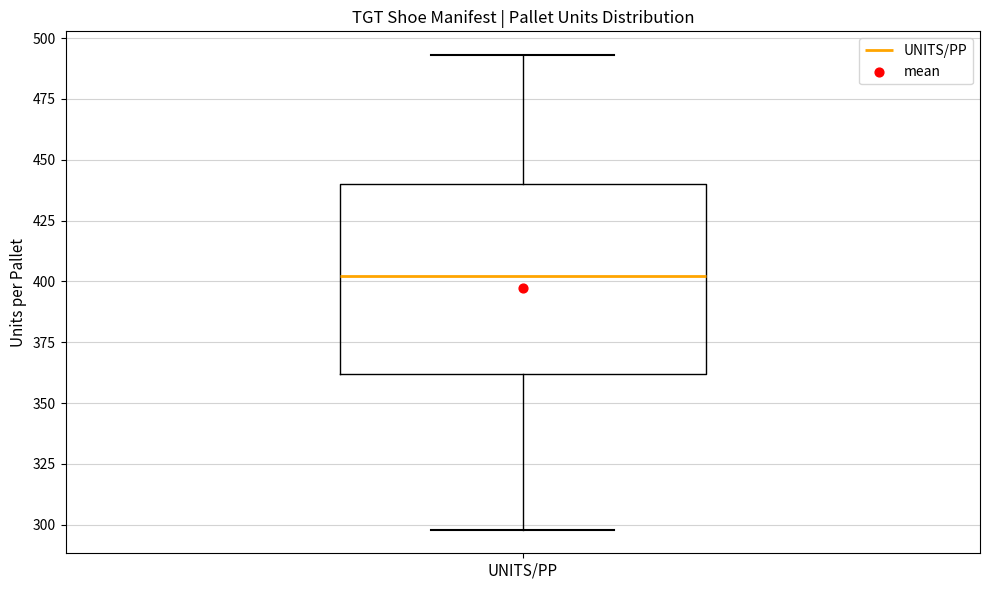

Where does the lower whisker of the box for UNITS/PP end on the y-axis? The values are not printed on the chart, so give them approximately, as read against the axis.

300